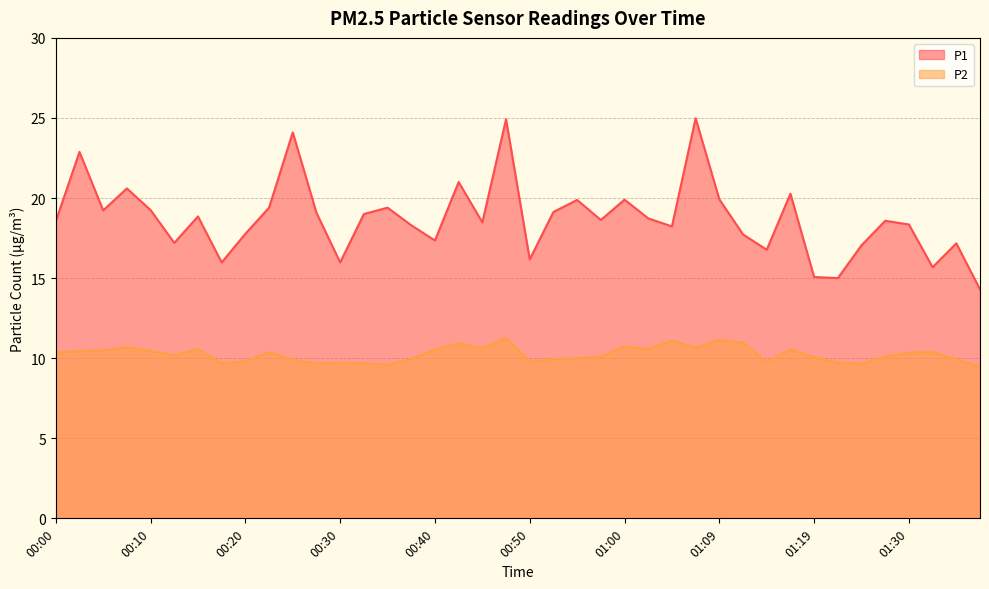

What is the minimum value shown in the chart?

9.4